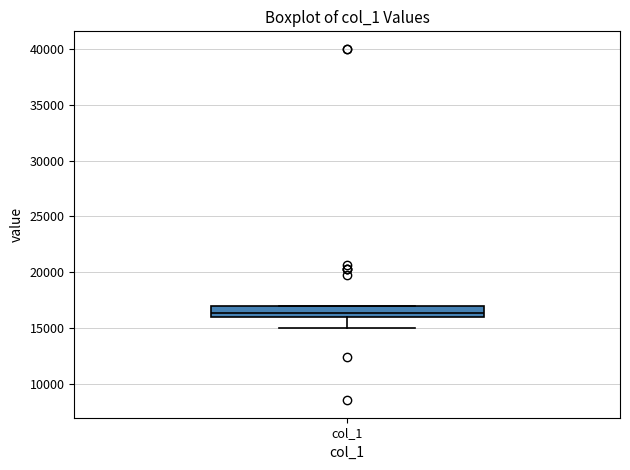

Read this box plot against the y-axis: the position of the median line, the range covered by the box, and the ends of both whiskers. The values are not printed on the chart, so give them approximately, as read against the axis.

median 16500, box 16000 to 17000, whiskers 15000 to 17000